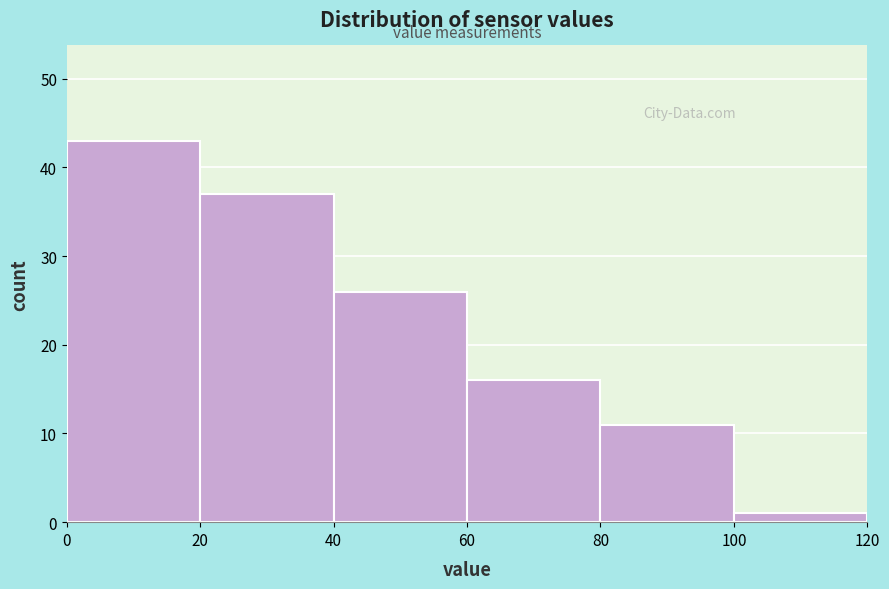

Reading left to right, list every bar in this chart as the range it spans on the x-axis followed by its height. The values are not printed on the chart, so give them approximately, as read against the axis.

0 to 20: 43
20 to 40: 37
40 to 60: 26
60 to 80: 16
80 to 100: 11
100 to 120: 1